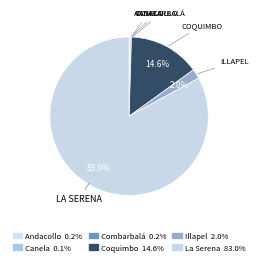

What is the ratio of the value at Combarbalá to the value at Illapel?

0.1